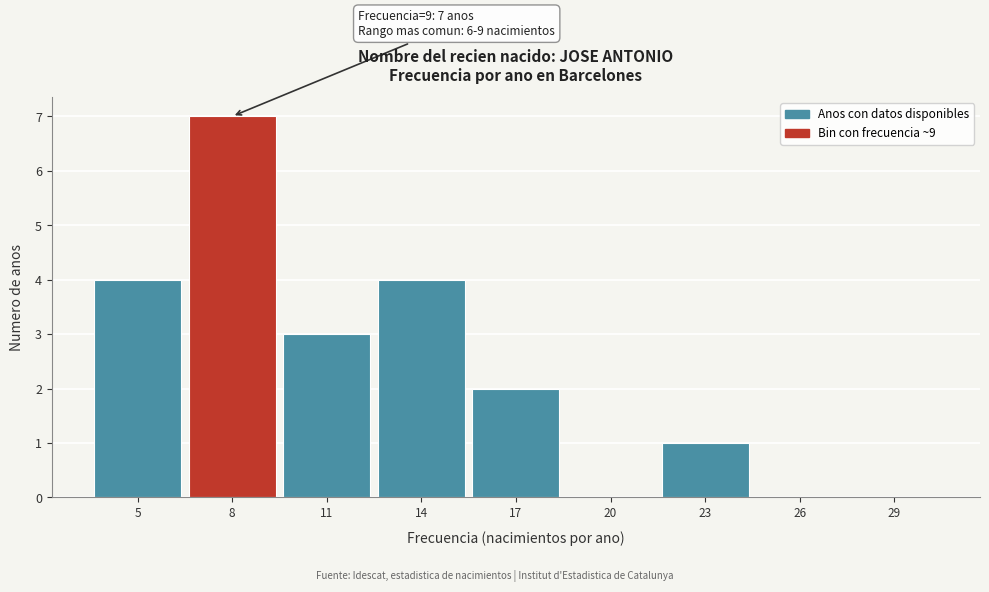

Which range on the x-axis has the tallest bar?

6.5 to 9.5